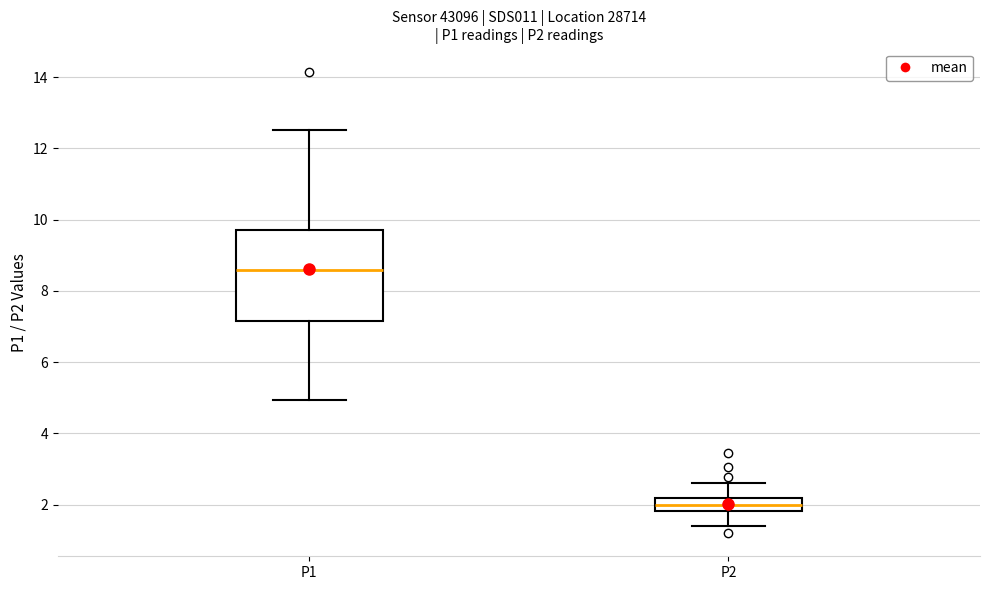

Where does the median line of the box for P1 sit on the y-axis? The values are not printed on the chart, so give them approximately, as read against the axis.

8.6